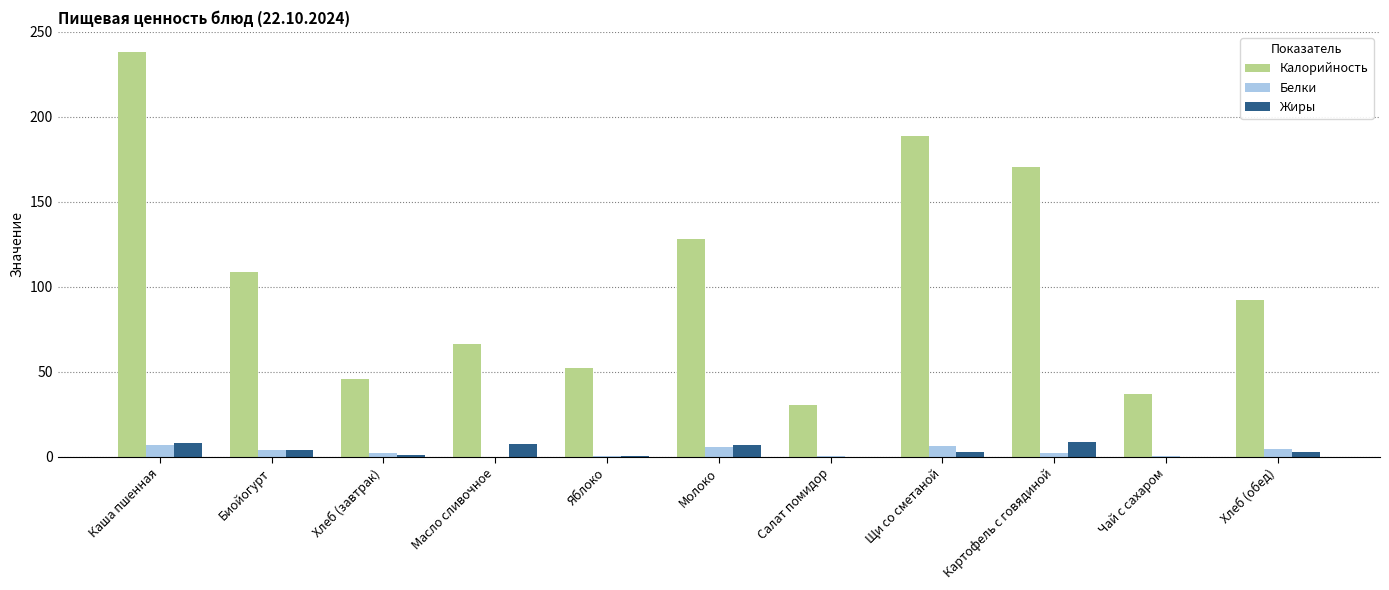

What is the sum of the Калорийность values at Каша пшенная and Молоко?

366.1